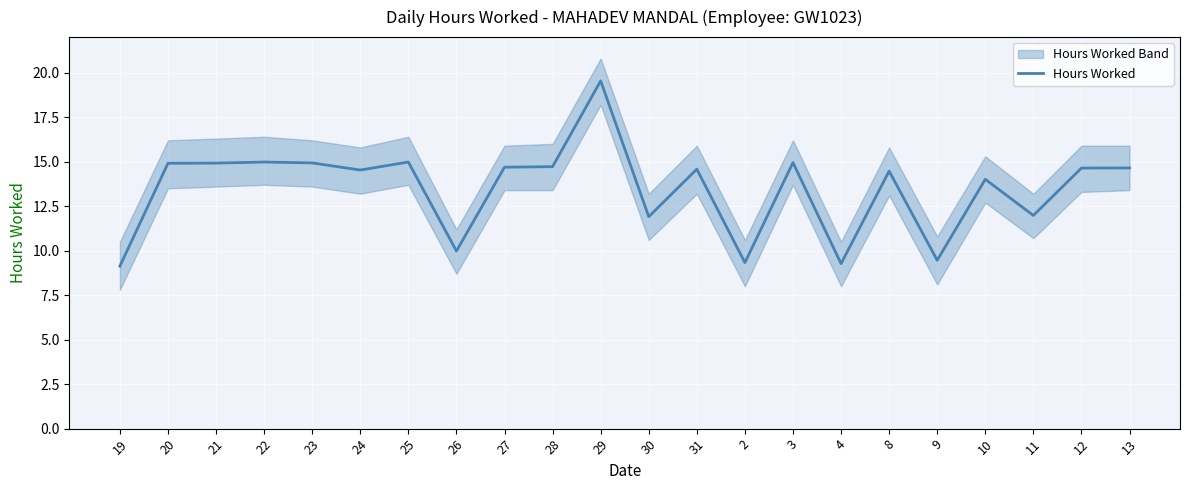

What position from the left is 12?

21